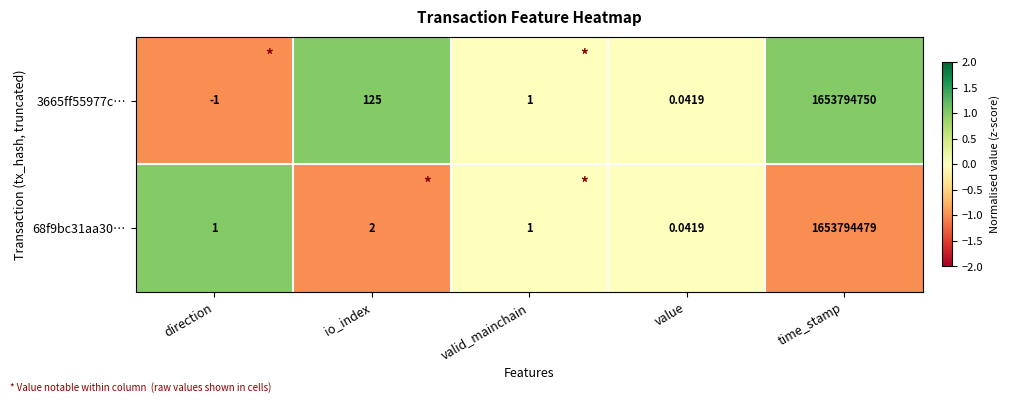

List the labels in order of 3665ff55977c… value, largest first.

time_stamp, io_index, valid_mainchain, value, direction